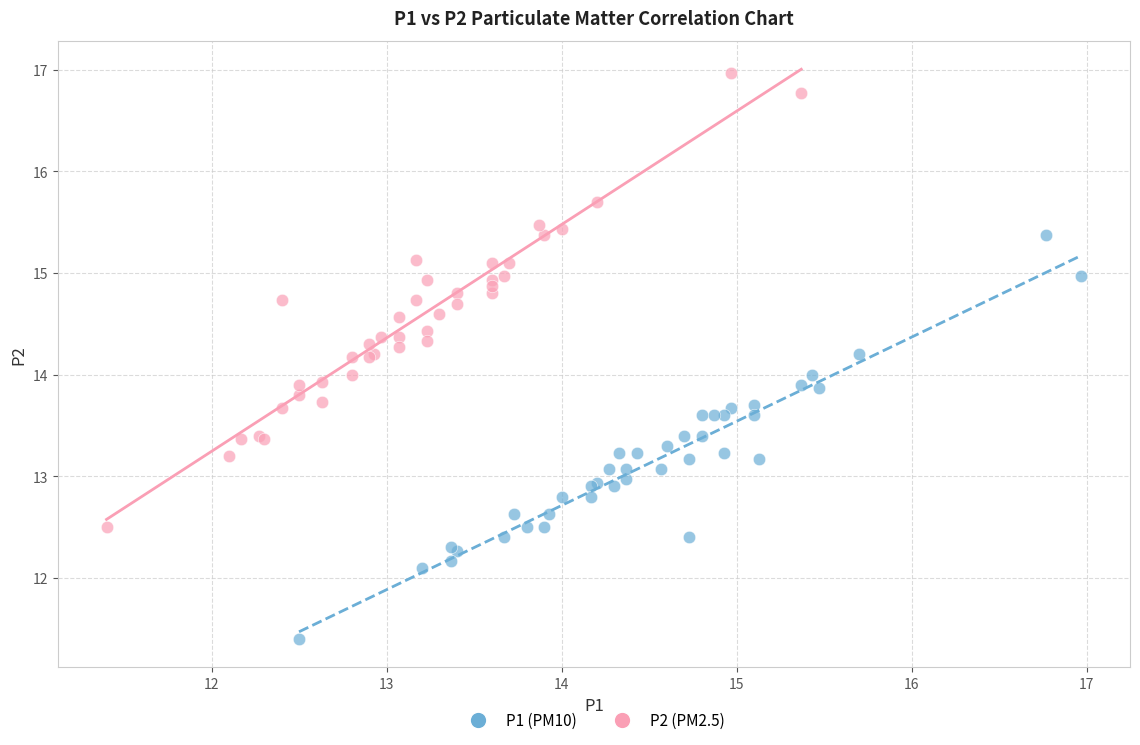

Which series has the widest spread of Y values?

P2 (PM2.5)